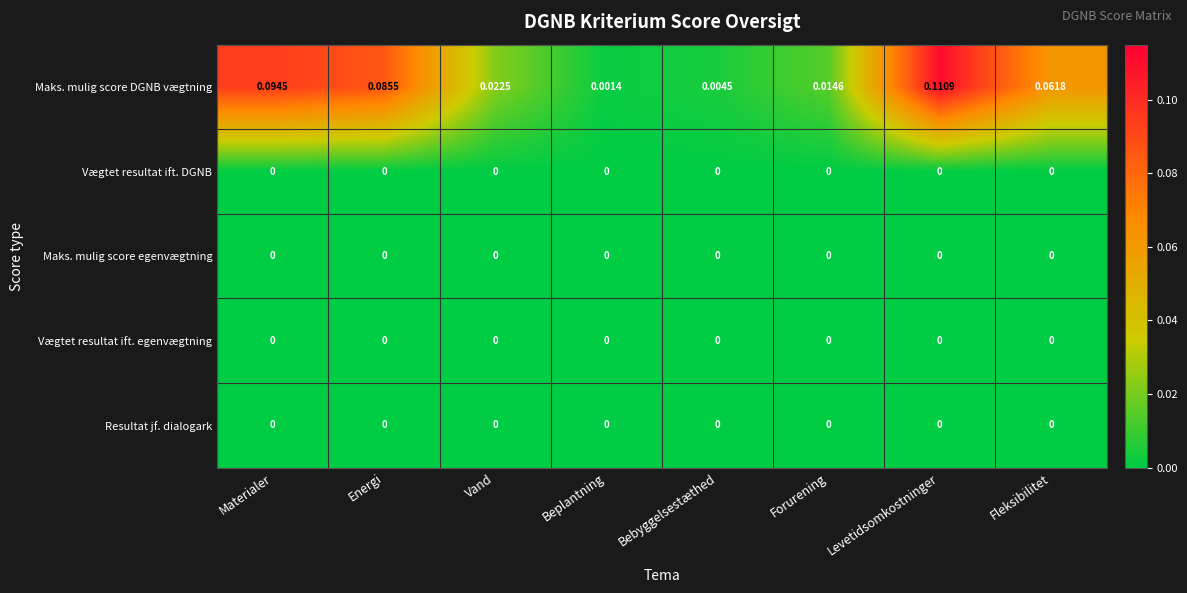

How many distinct data groups are displayed?

5